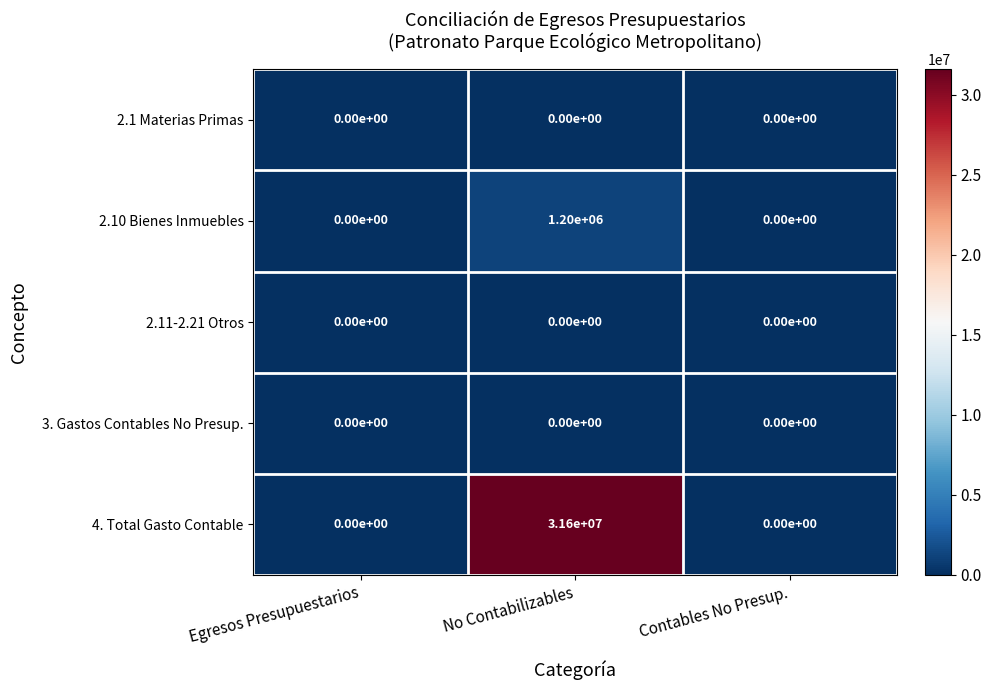

What is the highest value of the 2.10 Bienes Inmuebles series?

1200000